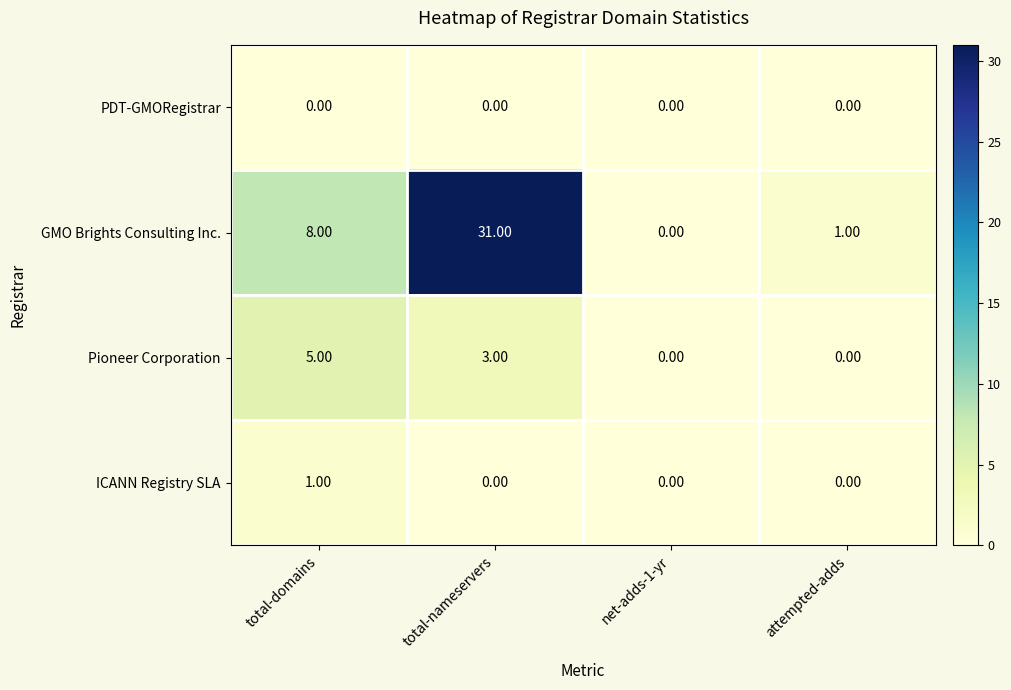

What is the total value across all series at attempted-adds?

1